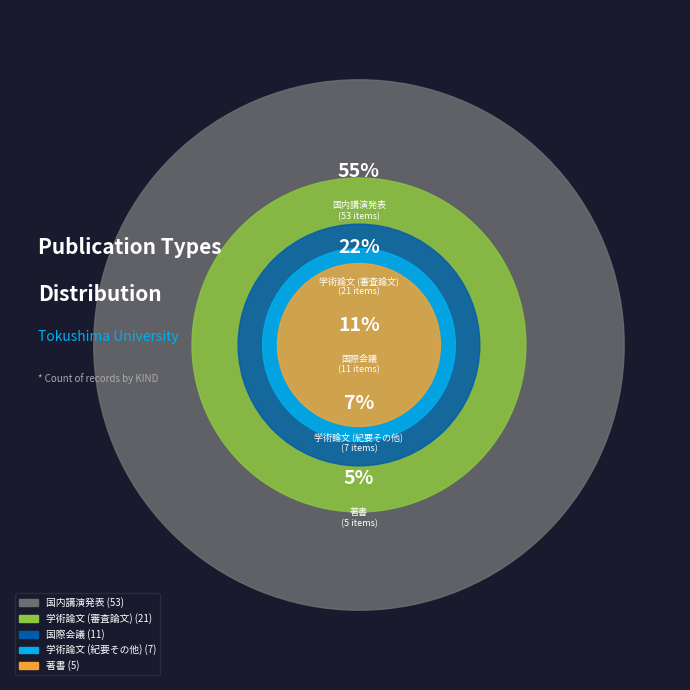

To the nearest percent, what is the difference between the 国際会議 and 学術論文 (紀要その他) slice percentages?

4%